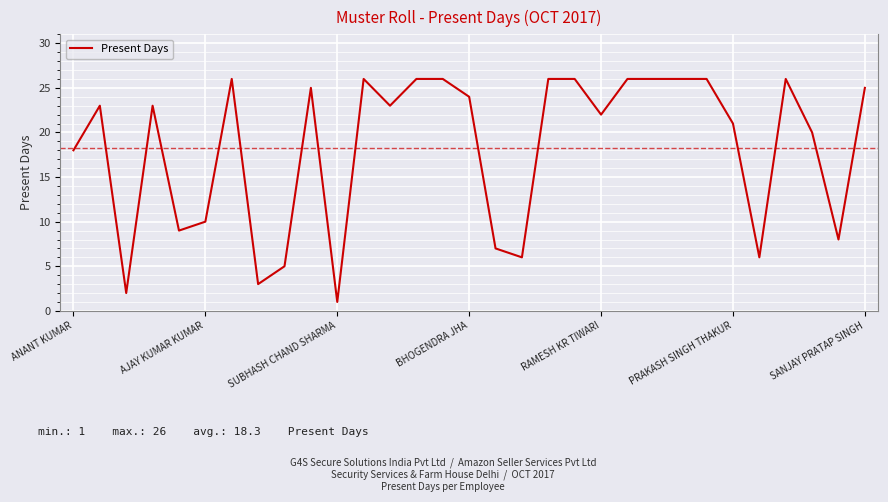

What is the difference between the maximum and minimum values?

25